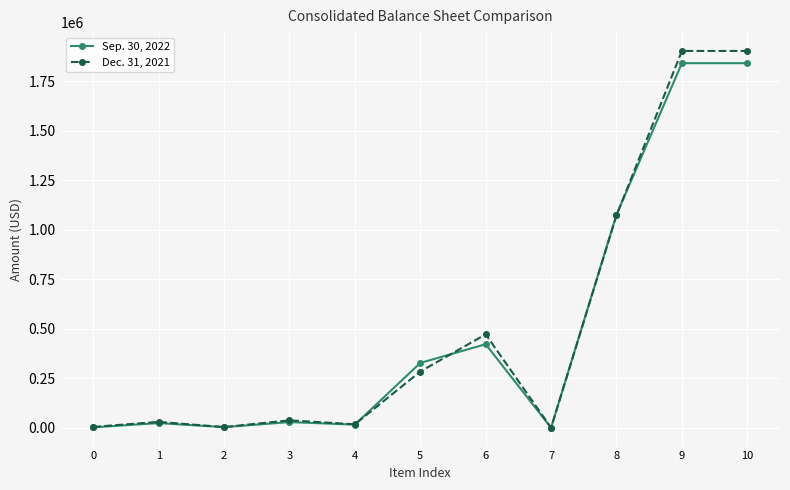

Is it true that Dec. 31, 2021 equals 3084081 at 10?

False